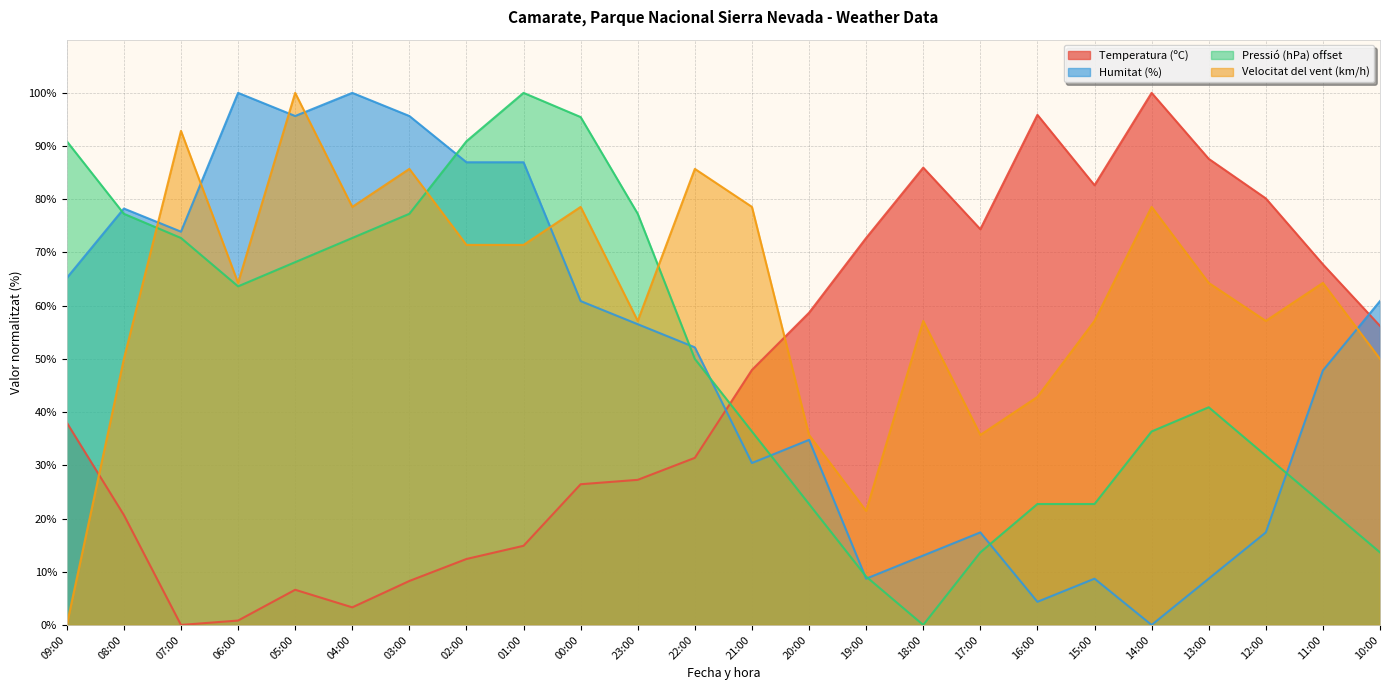

What is the difference between the maximum and minimum values in the Pressió (hPa) offset series?

100.0